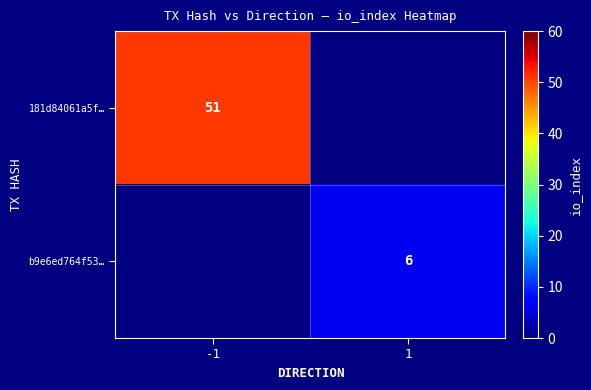

Is the value of 181d84061a5f… at -1 greater than the value of b9e6ed764f53… at 1?

Yes